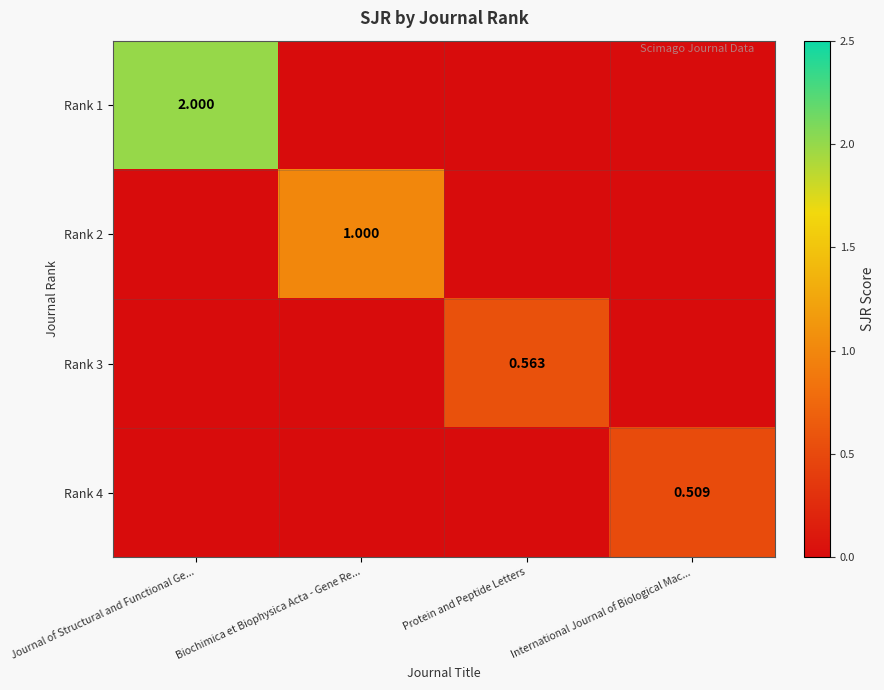

Is the value of Rank 1 at Journal of Structural and Functional Ge... greater than the value of Rank 4 at International Journal of Biological Mac...?

Yes